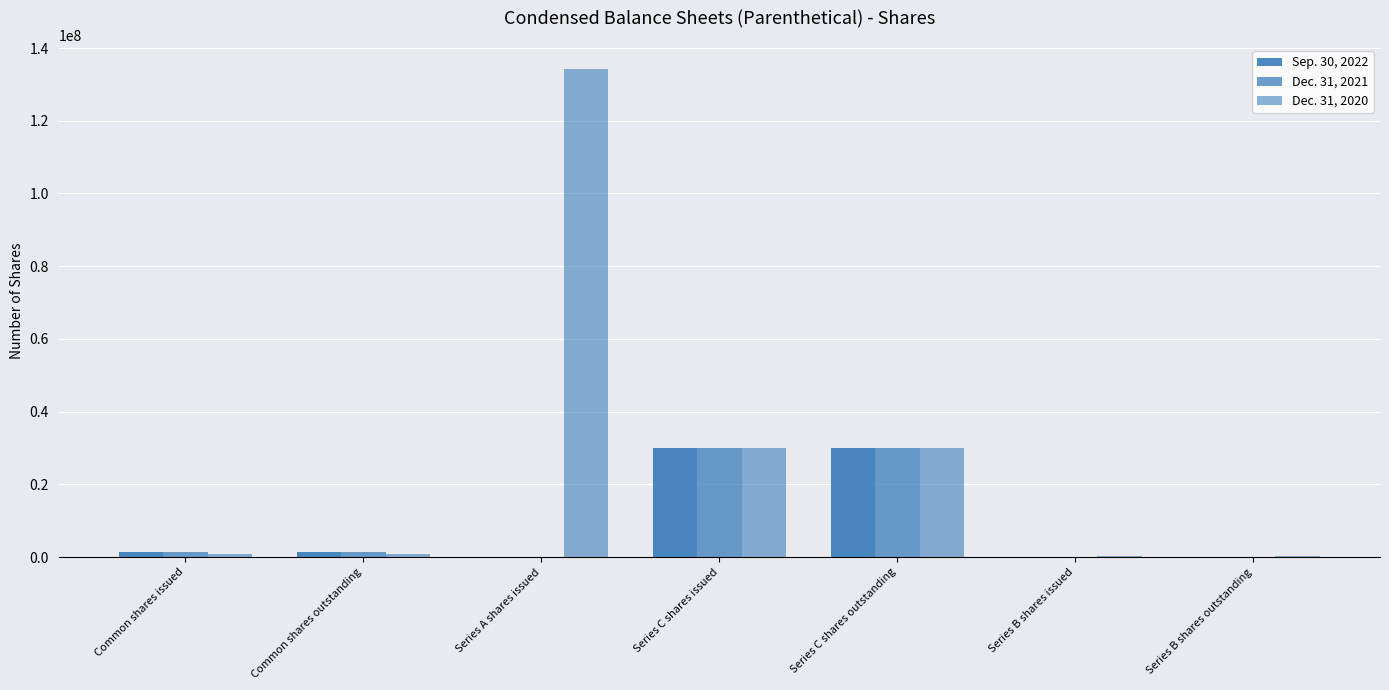

How many data points does each series have?

7